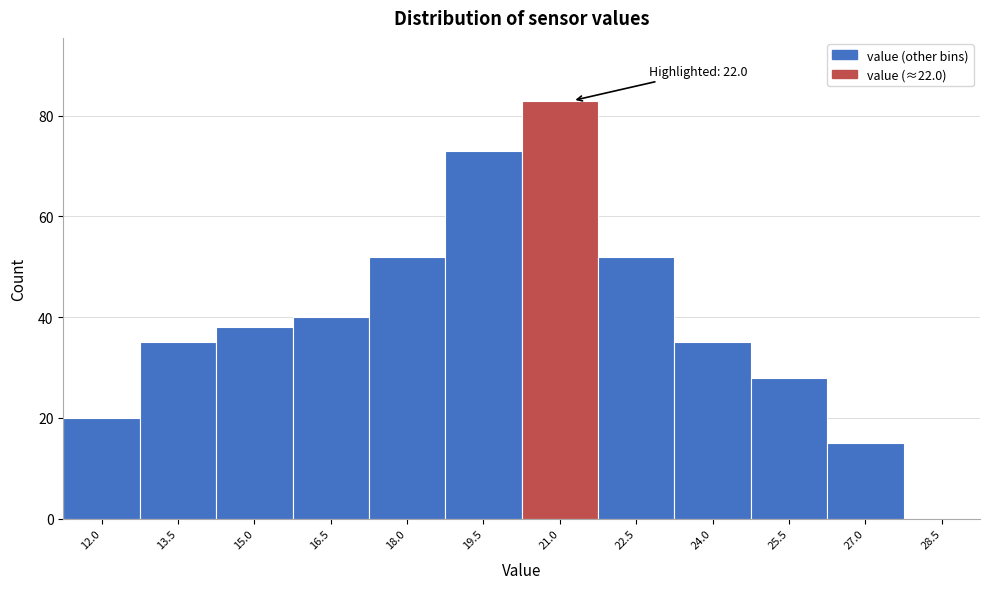

Reading right to left, list all the values displayed in this chart.

28.5=0	27.0=15	25.5=28	24.0=35	22.5=52	21.0=83	19.5=73	18.0=52	16.5=40	15.0=38	13.5=35	12.0=20